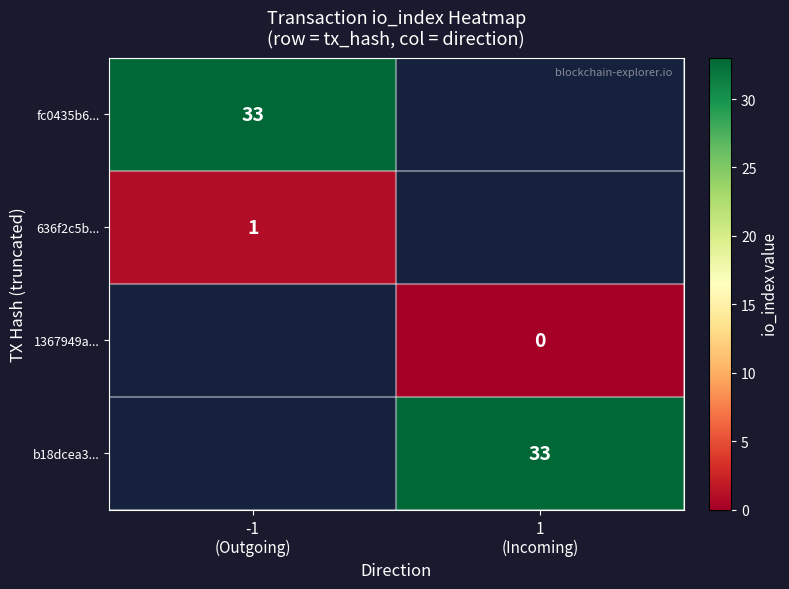

Which category has the highest value in the 636f2c5b... series?

-1 (Outgoing)